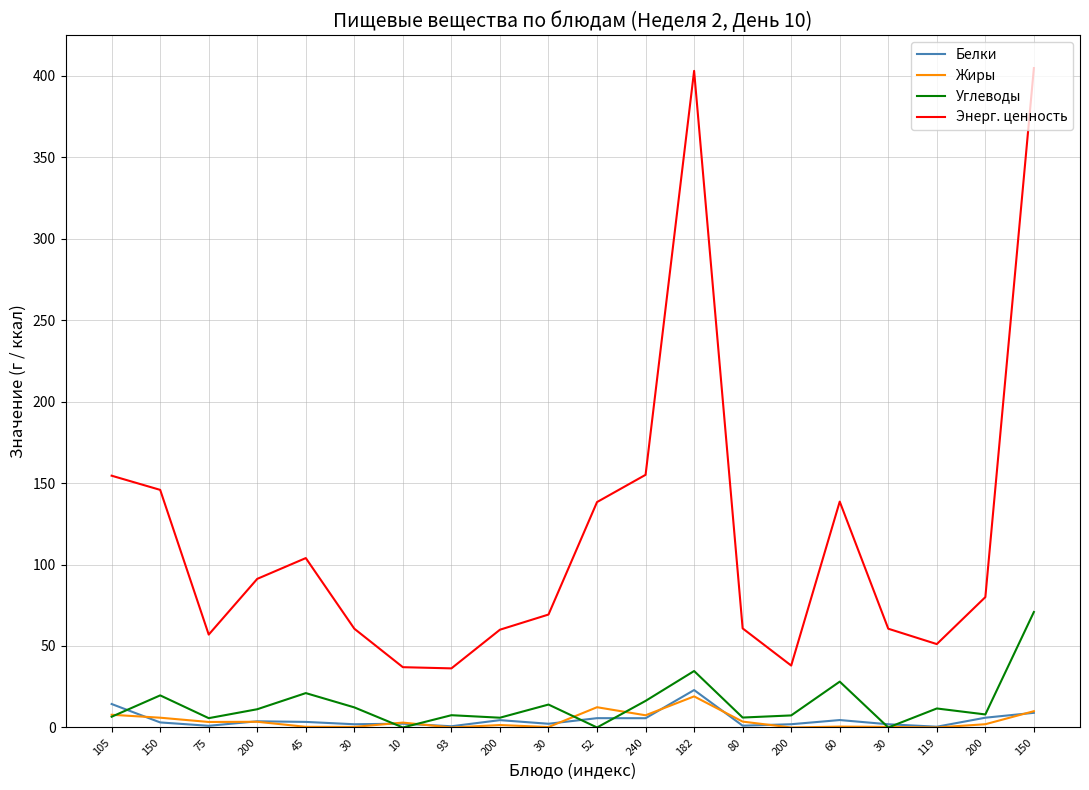

What is the label of the 15th point from the right?

30